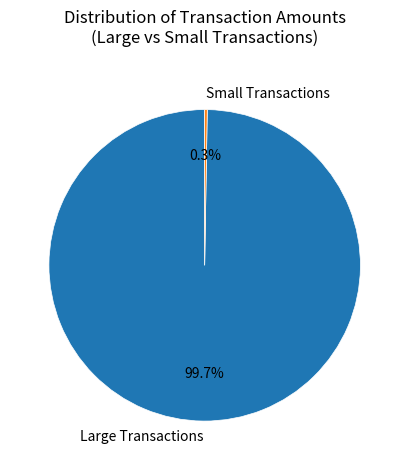

Which category has the biggest portion of the pie?

Large Transactions